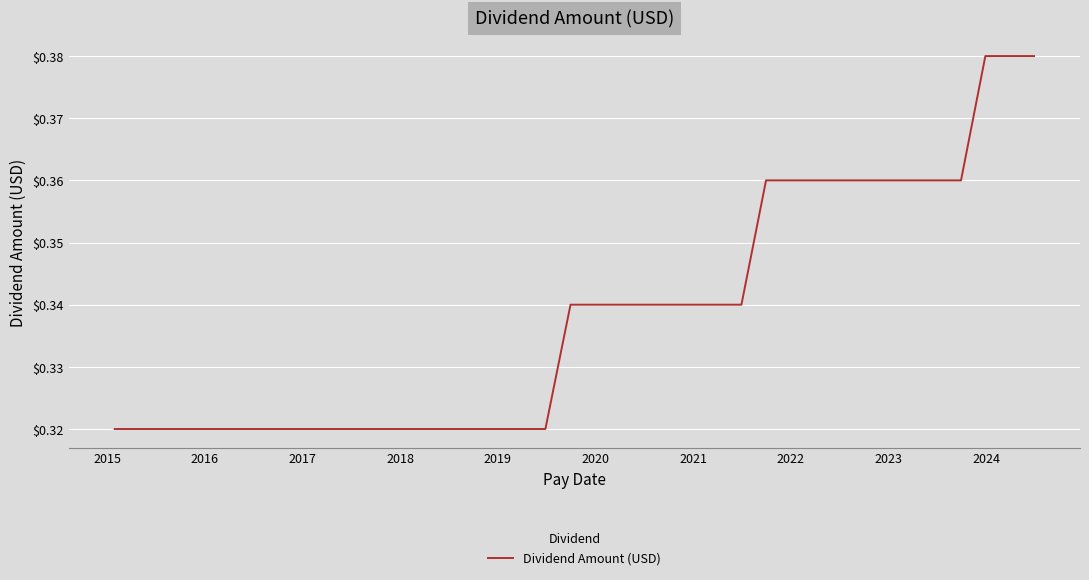

How many lines are shown in the chart?

1